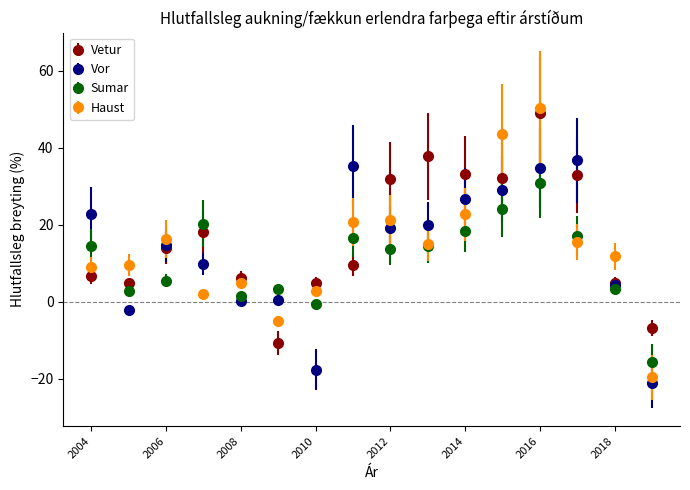

What are all the series names shown in the legend?

Vetur, Vor, Sumar, Haust